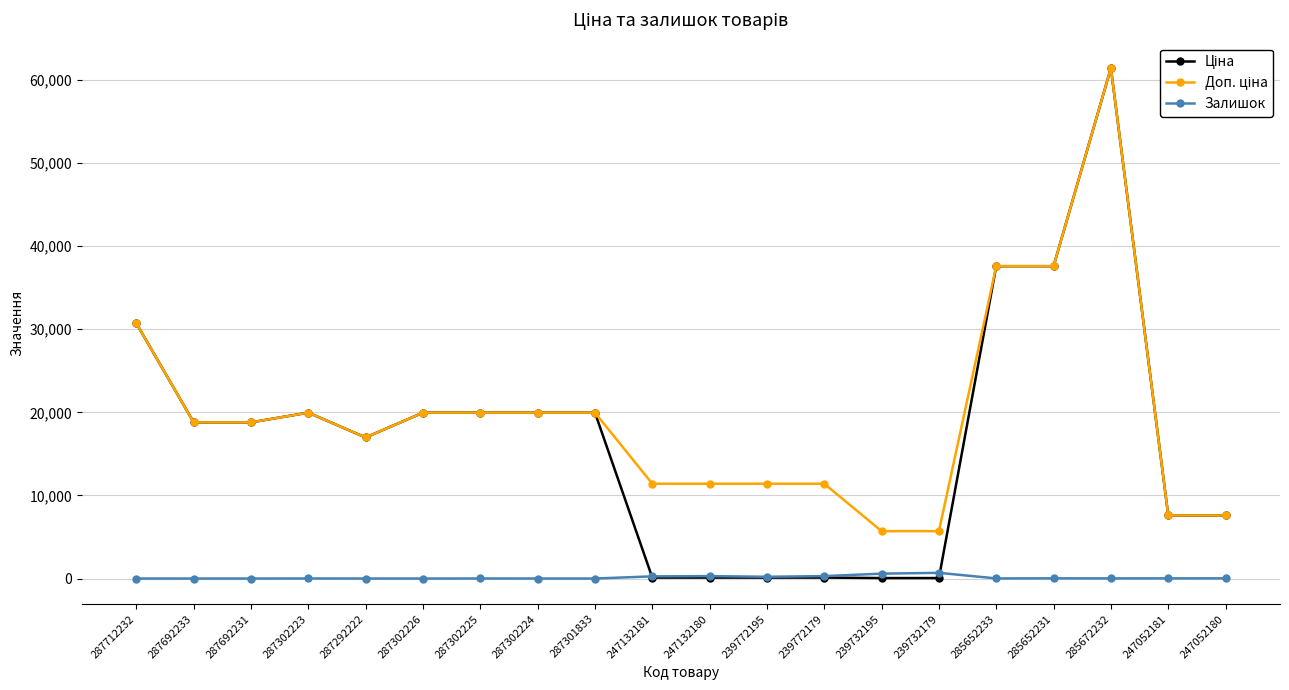

What is the label of the 17th point from the left?

285652231